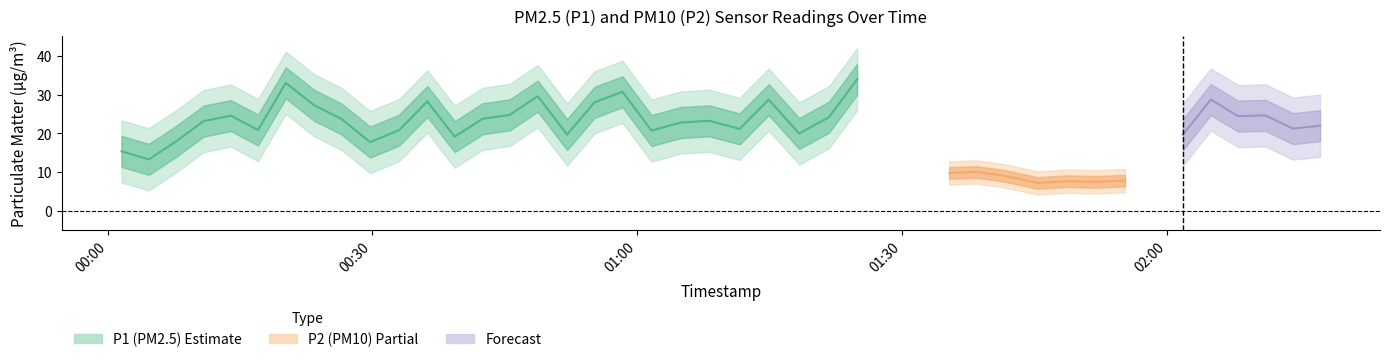

Between 6 and 1, which is larger?

6